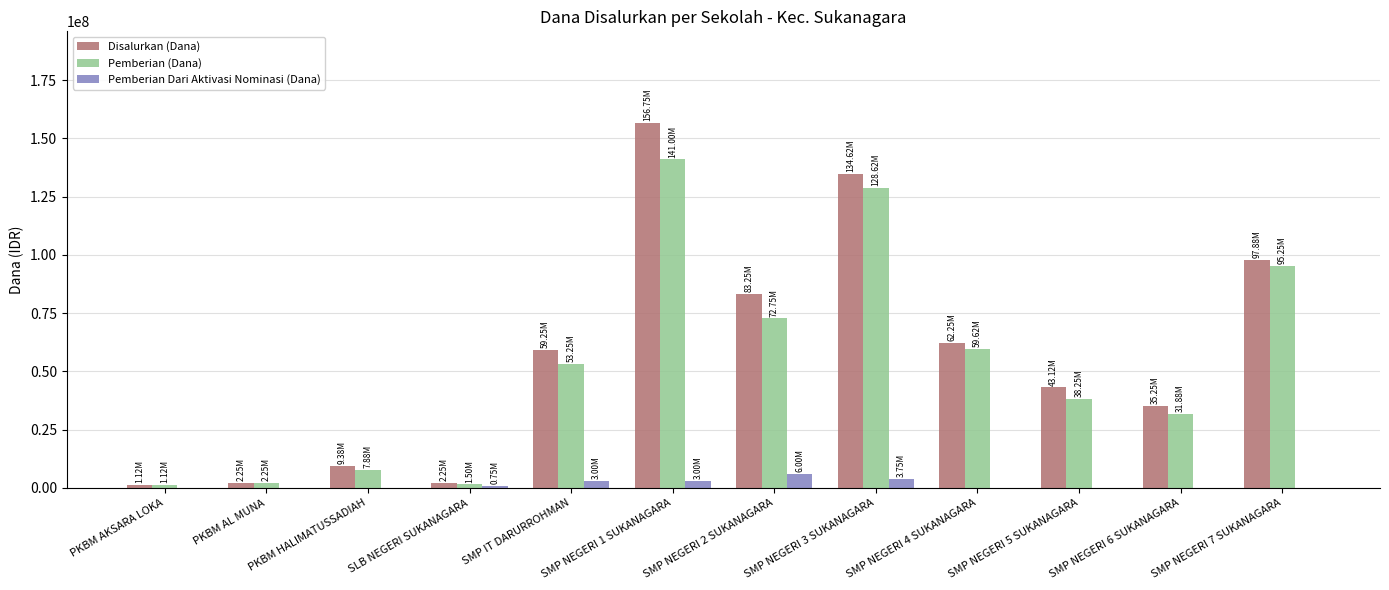

Between SMP IT DARURROHMAN and SMP NEGERI 6 SUKANAGARA, which series saw the biggest shift?

Disalurkan (Dana)